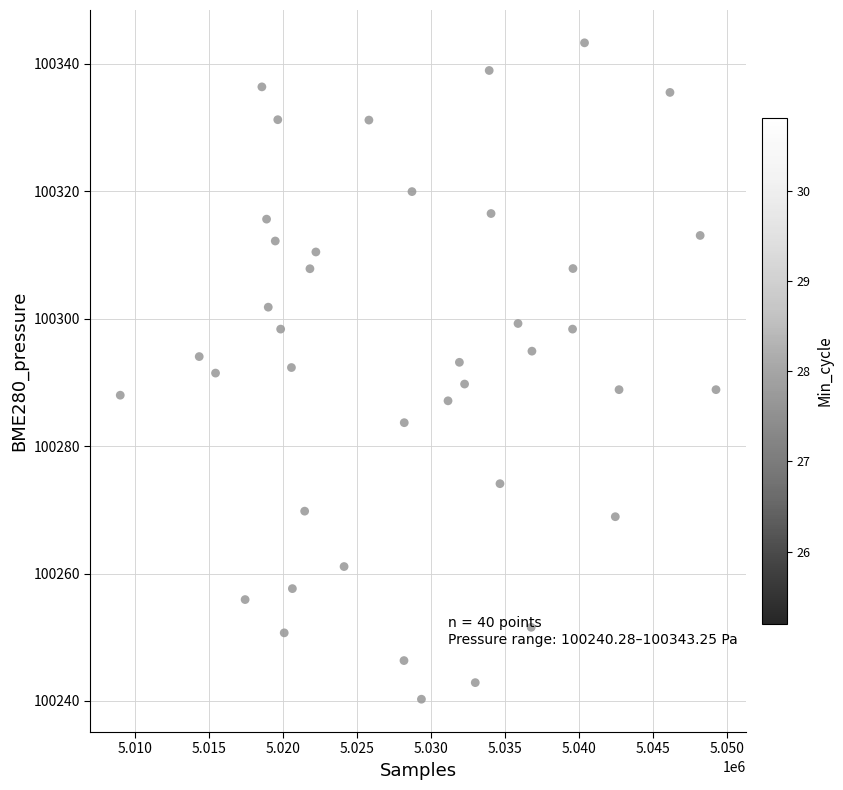

What is the range of X values (max minus min)?

40242.0